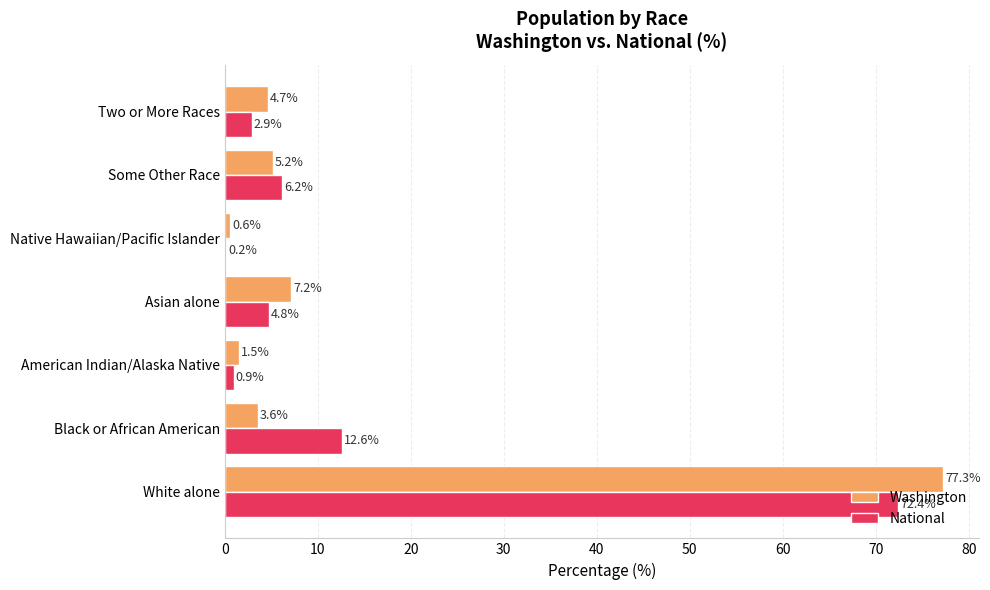

At which category is the sum across all series the highest?

White alone